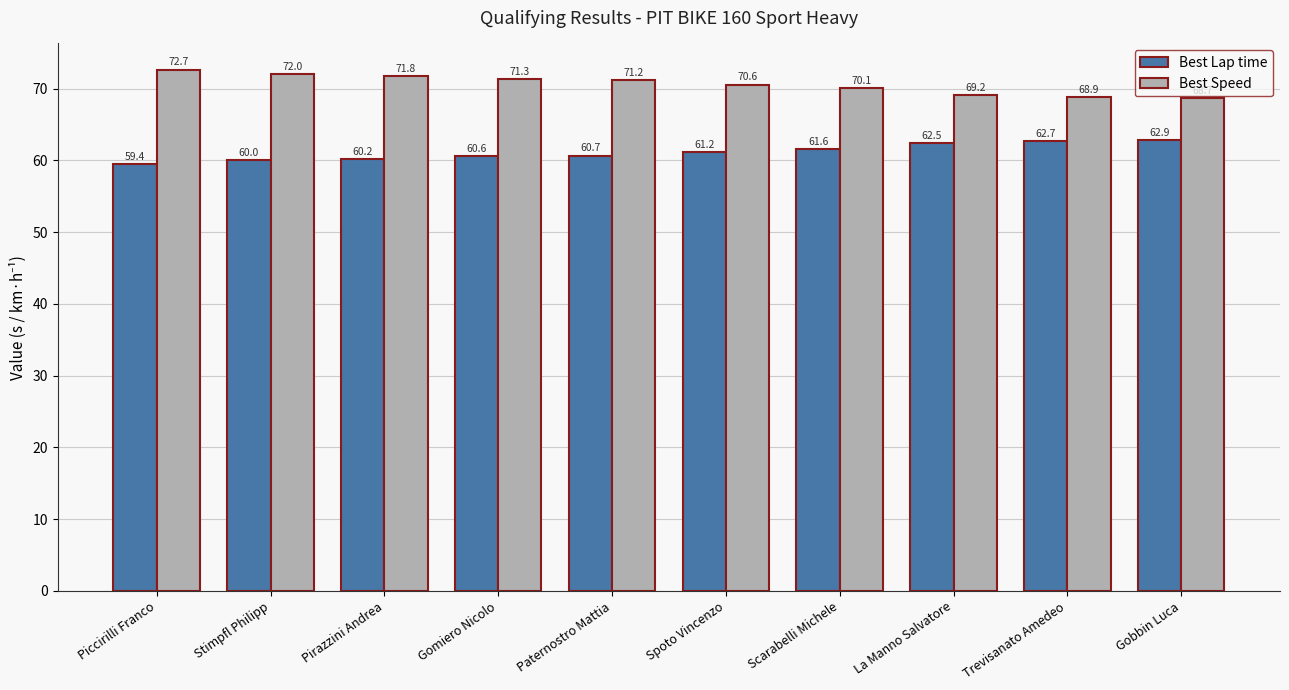

What is the label of the 5th bar from the right?

Spoto Vincenzo